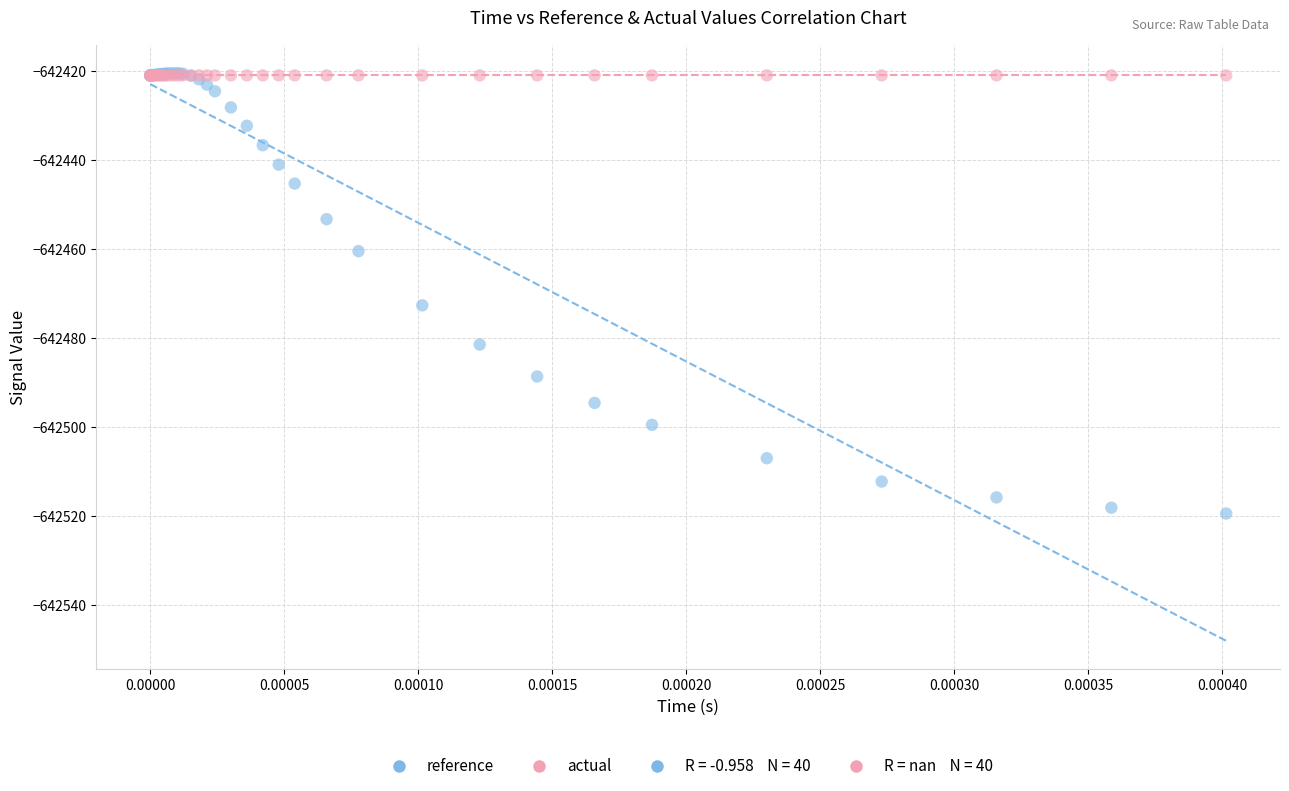

In the reference series, what Y value is closest to -642469?

-642472.6